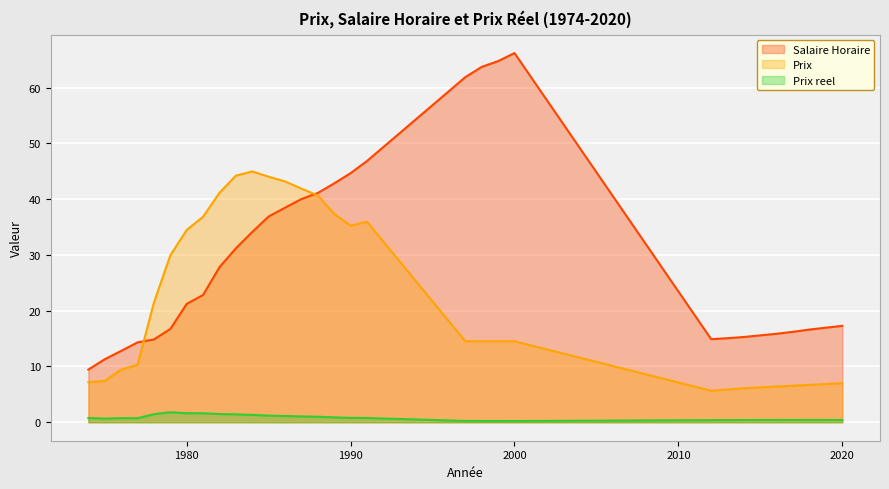

True or false: Prix reel and Prix intersect in this chart.

False